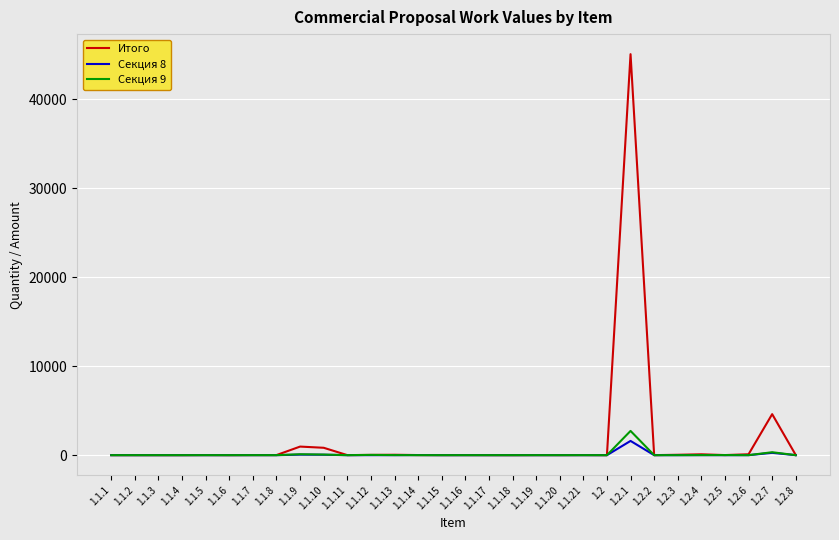

What position from the right is 1.1.18?

13